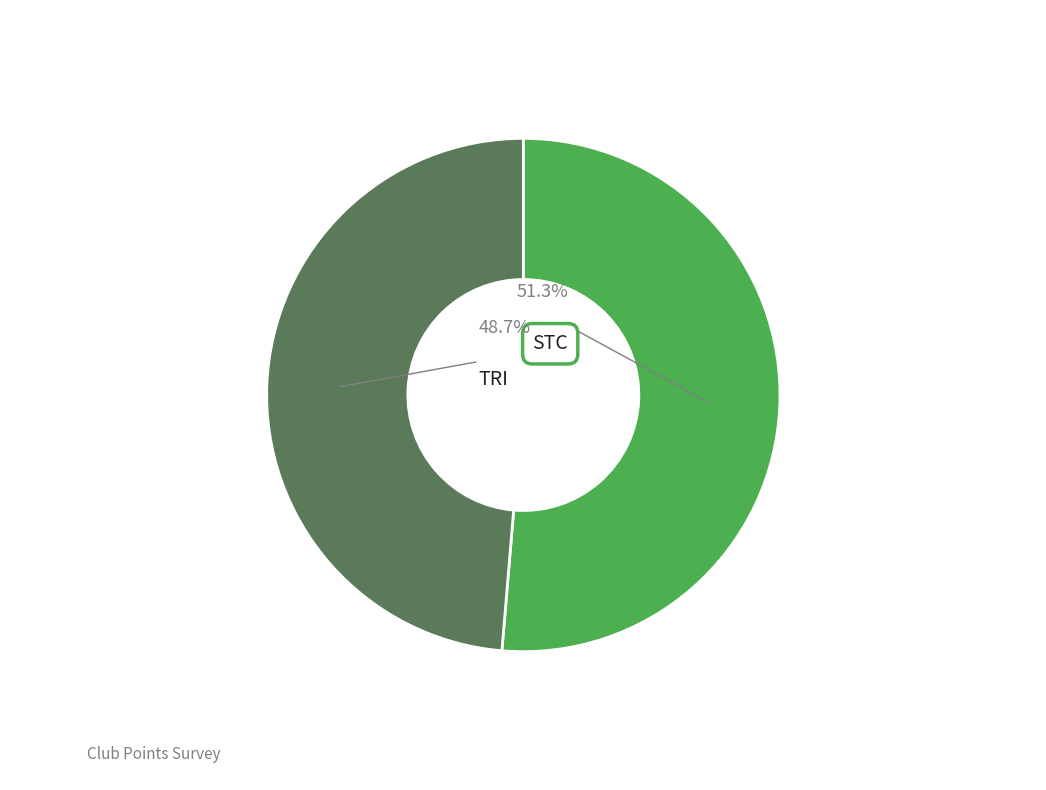

Count the number of slices in the pie.

2